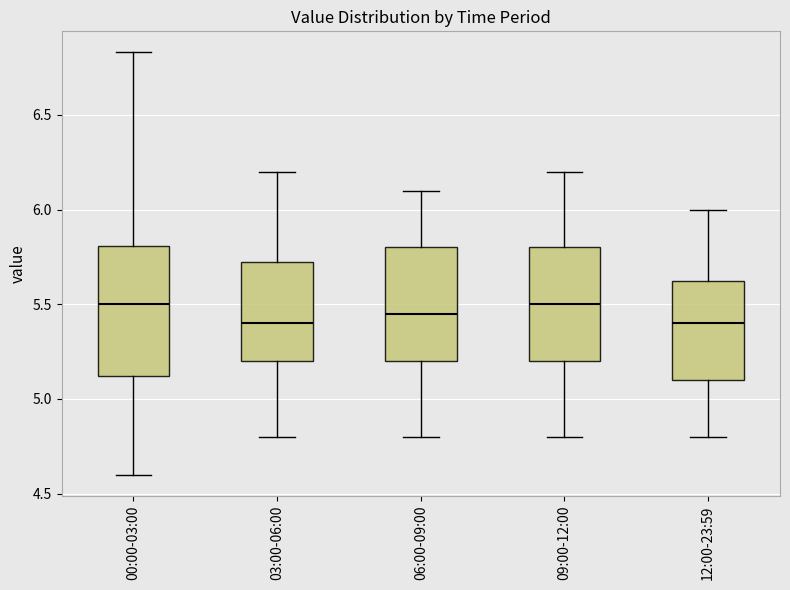

Where does the lower whisker of the box for 09:00-12:00 end on the y-axis? The values are not printed on the chart, so give them approximately, as read against the axis.

4.80